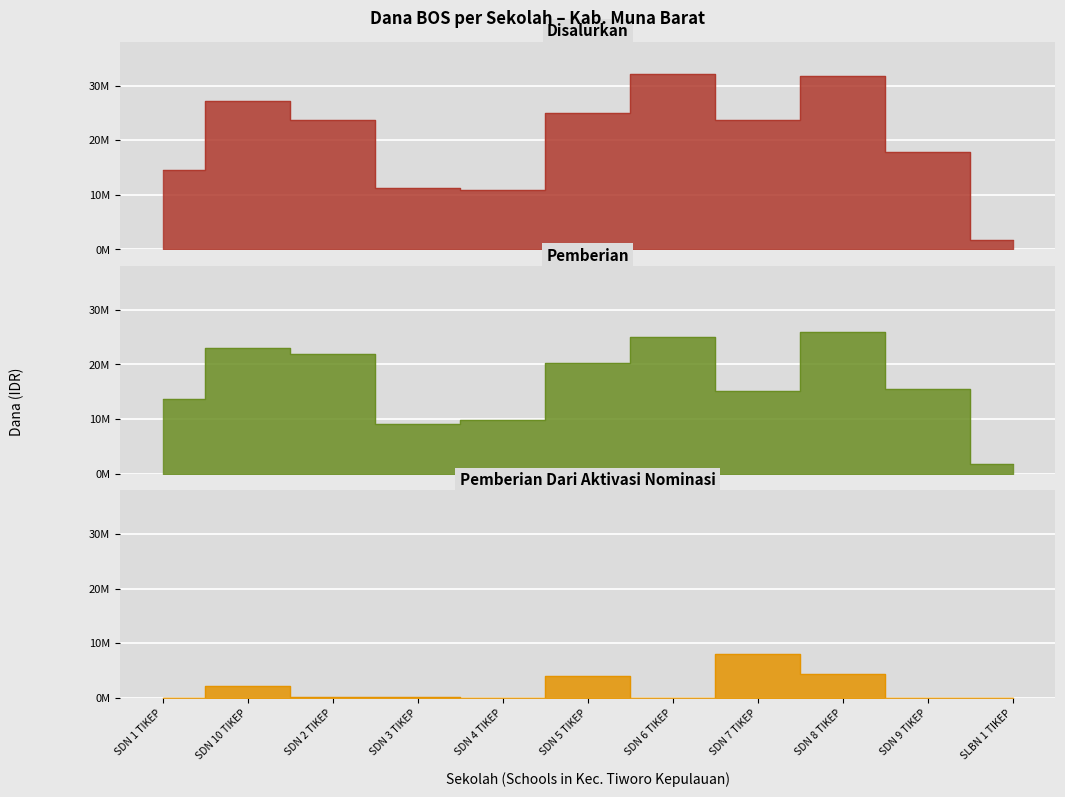

Reading left to right, list all the values displayed in this chart.

Disalurkan: SDN 1 TIKEP=14625000	SDN 10 TIKEP=27225000	SDN 2 TIKEP=23625000	SDN 3 TIKEP=11250000	SDN 4 TIKEP=10800000	SDN 5 TIKEP=24975000	SDN 6 TIKEP=32175000	SDN 7 TIKEP=23625000	SDN 8 TIKEP=31725000	SDN 9 TIKEP=17775000	SLBN 1 TIKEP=1800000
Pemberian: SDN 1 TIKEP=13725000	SDN 10 TIKEP=22950000	SDN 2 TIKEP=21825000	SDN 3 TIKEP=9000000	SDN 4 TIKEP=9900000	SDN 5 TIKEP=20250000	SDN 6 TIKEP=24975000	SDN 7 TIKEP=15075000	SDN 8 TIKEP=25875000	SDN 9 TIKEP=15525000	SLBN 1 TIKEP=1800000
Pemberian Dari Aktivasi Nominasi: SDN 1 TIKEP=0	SDN 10 TIKEP=2250000	SDN 2 TIKEP=225000	SDN 3 TIKEP=225000	SDN 4 TIKEP=0	SDN 5 TIKEP=4050000	SDN 6 TIKEP=0	SDN 7 TIKEP=8100000	SDN 8 TIKEP=4275000	SDN 9 TIKEP=0	SLBN 1 TIKEP=0